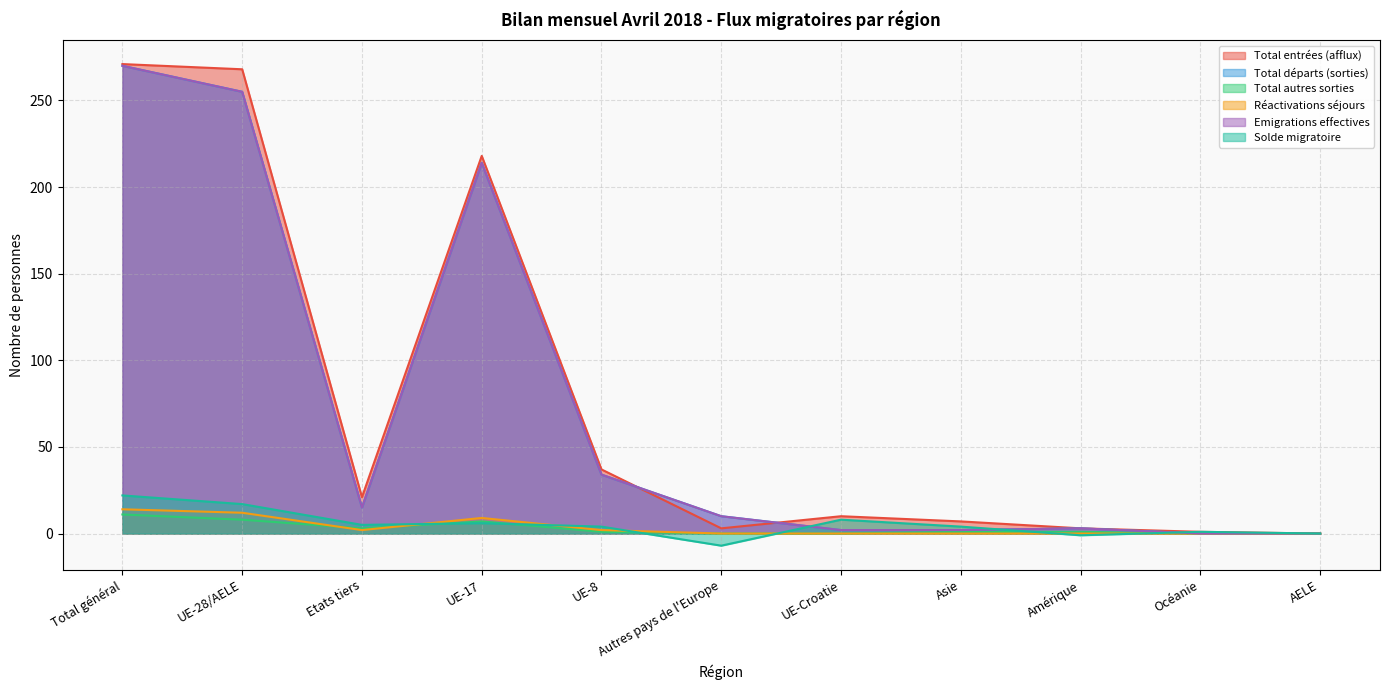

Between Océanie and Etats tiers, which is larger?

Etats tiers